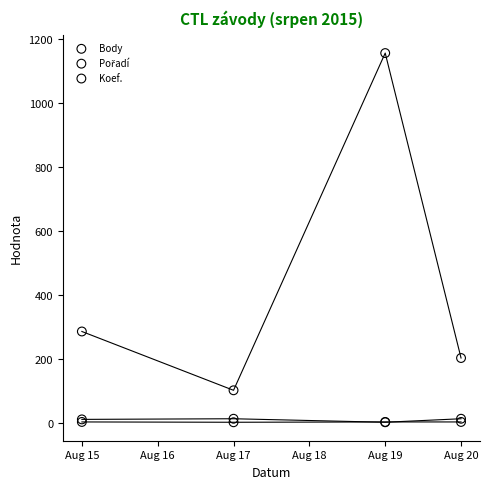

Which series contains the lowest Y value?

Pořadí